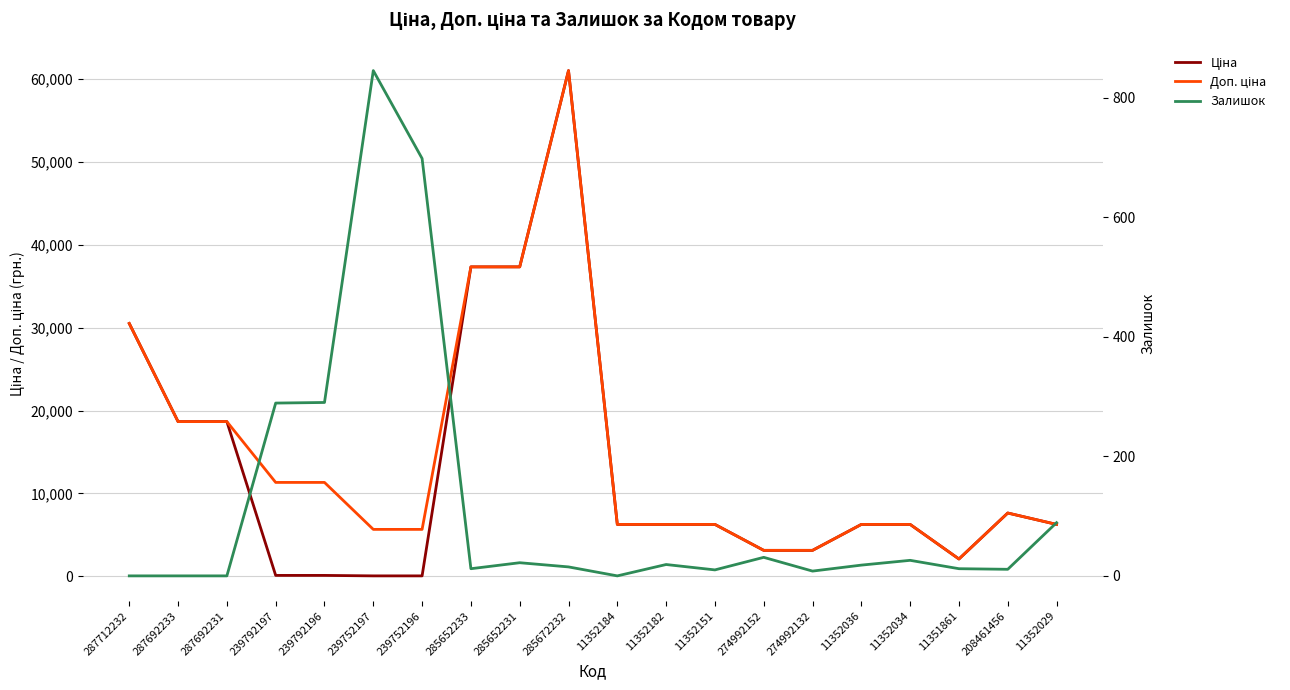

At which category does the chart reach its peak across all series?

285672232